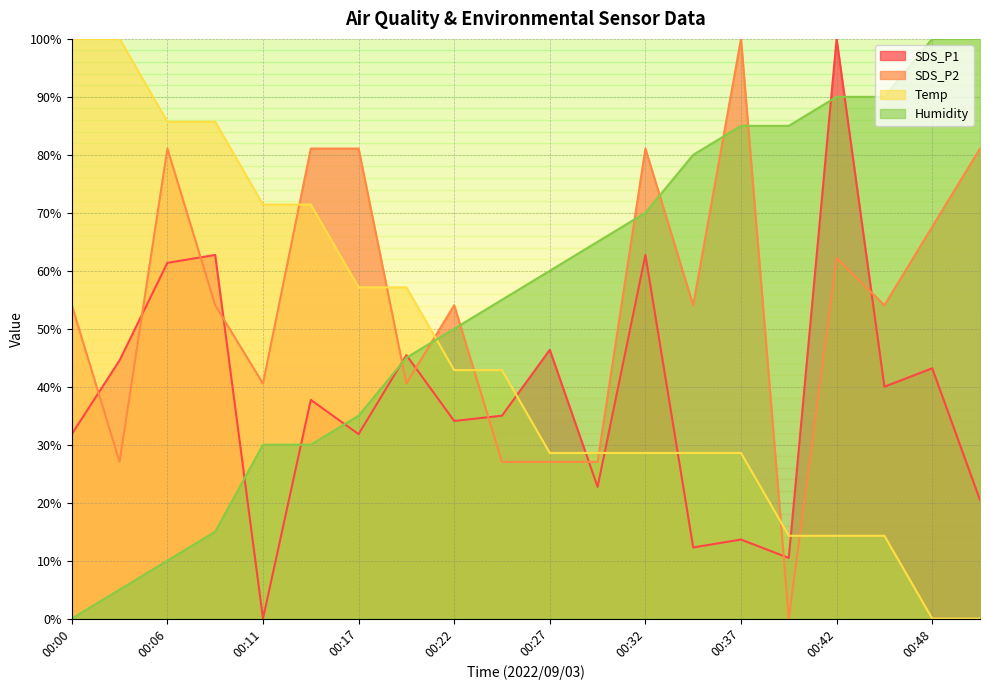

What is the value of the SDS_P2 point at the 8th from the left?

40.5